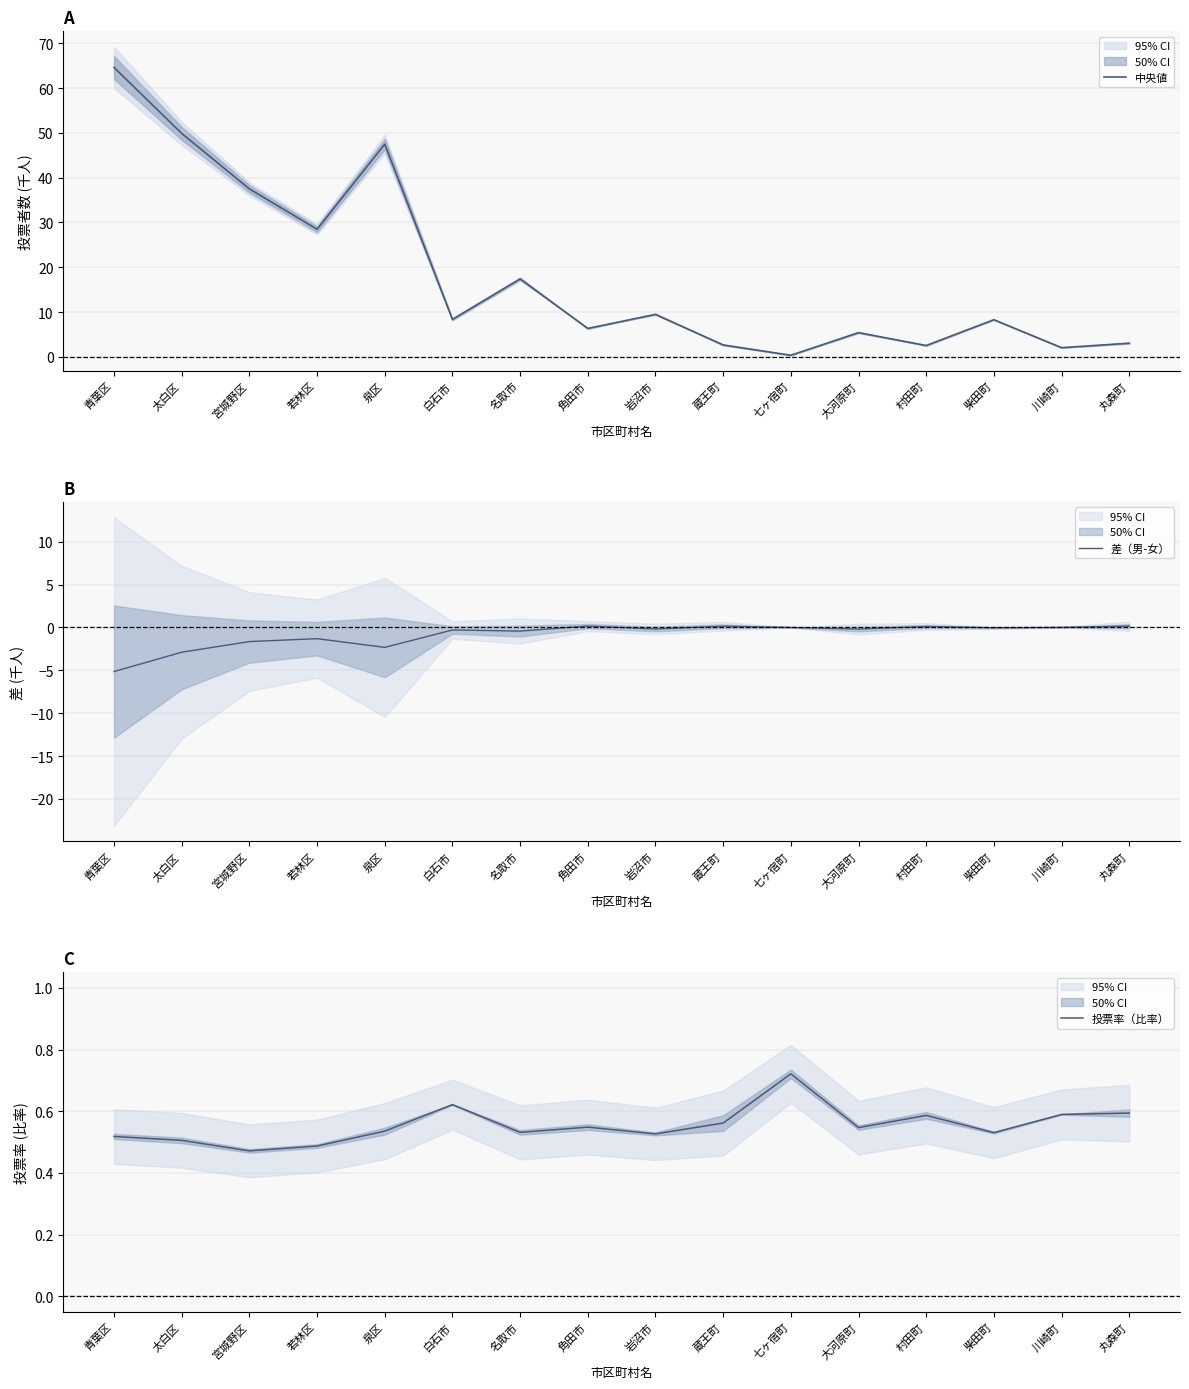

What are all the series names shown in the legend?

中央値, 差（男-女）, 投票率（比率）